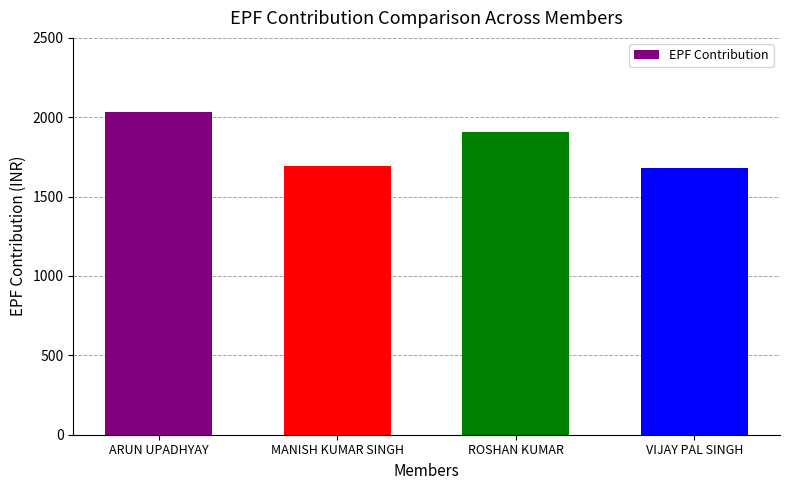

What is the greatest value displayed?

2035